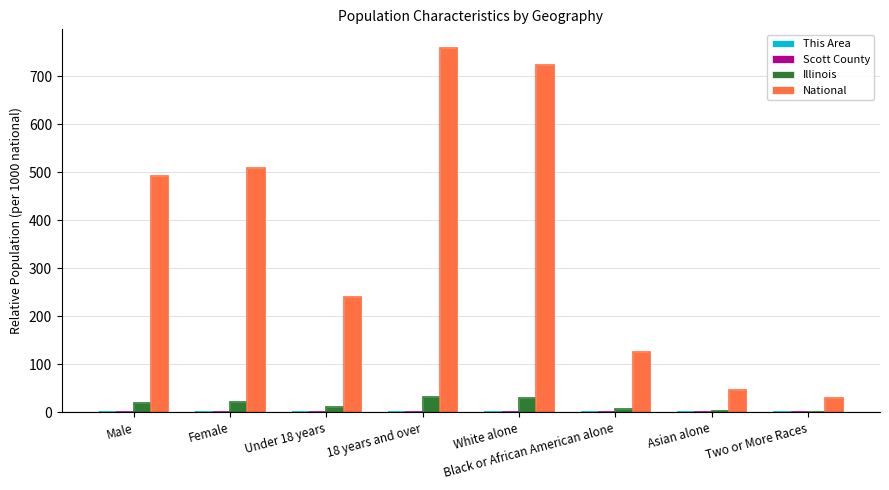

Reading left to right, list all the values displayed in this chart.

This Area: Male=0.1	Female=0.2	Under 18 years=0.1	18 years and over=0.2	White alone=0.3	Black or African American alone=0.0	Asian alone=0.0	Two or More Races=0.0
Scott County: Male=0.8	Female=0.9	Under 18 years=0.4	18 years and over=1.3	White alone=1.7	Black or African American alone=0.0	Asian alone=0.0	Two or More Races=0.0
Illinois: Male=20.4	Female=21.2	Under 18 years=10.1	18 years and over=31.4	White alone=29.7	Black or African American alone=6.0	Asian alone=1.9	Two or More Races=0.9
National: Male=491.6	Female=508.4	Under 18 years=240.3	18 years and over=759.7	White alone=724.1	Black or African American alone=126.1	Asian alone=47.5	Two or More Races=29.2